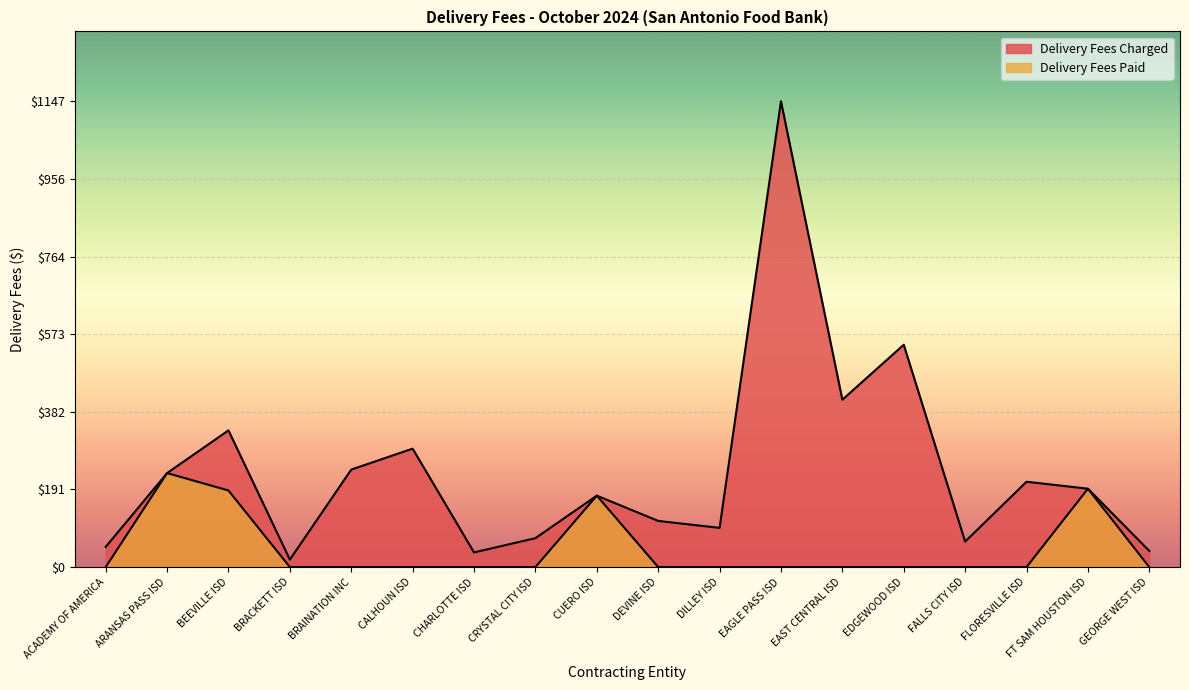

Reading left to right, extract all data points from this chart.

Delivery Fees Charged: 49.8	231.6	336.7	18.4	240.1	291.8	36.2	71.2	176.0	113.8	96.6	1147.2	412.2	547.6	62.8	210.2	193.1	39.8
Delivery Fees Paid: 0.0	231.6	188.7	0.0	0.0	0.0	0.0	0.0	176.0	0.0	0.0	0.0	0.0	0.0	0.0	0.0	193.1	0.0